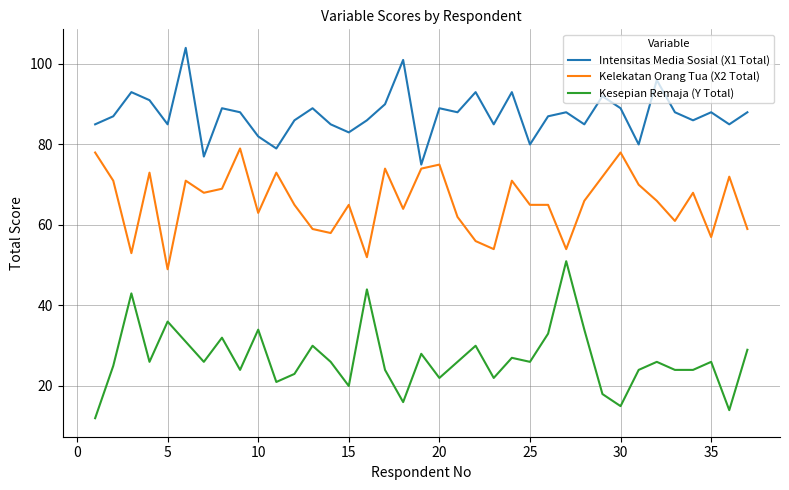

True or false: Kelekatan Orang Tua (X2 Total) and Kesepian Remaja (Y Total) intersect in this chart.

False